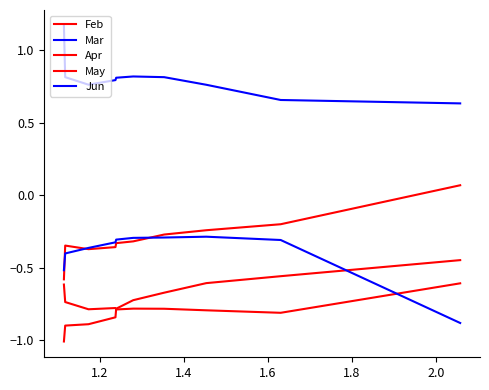

Rank the series by their maximum value, from highest to lowest.

Mar, Feb, Jun, May, Apr